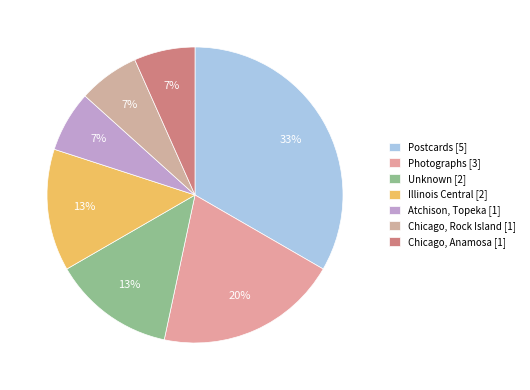

How many segments does this pie chart have?

7